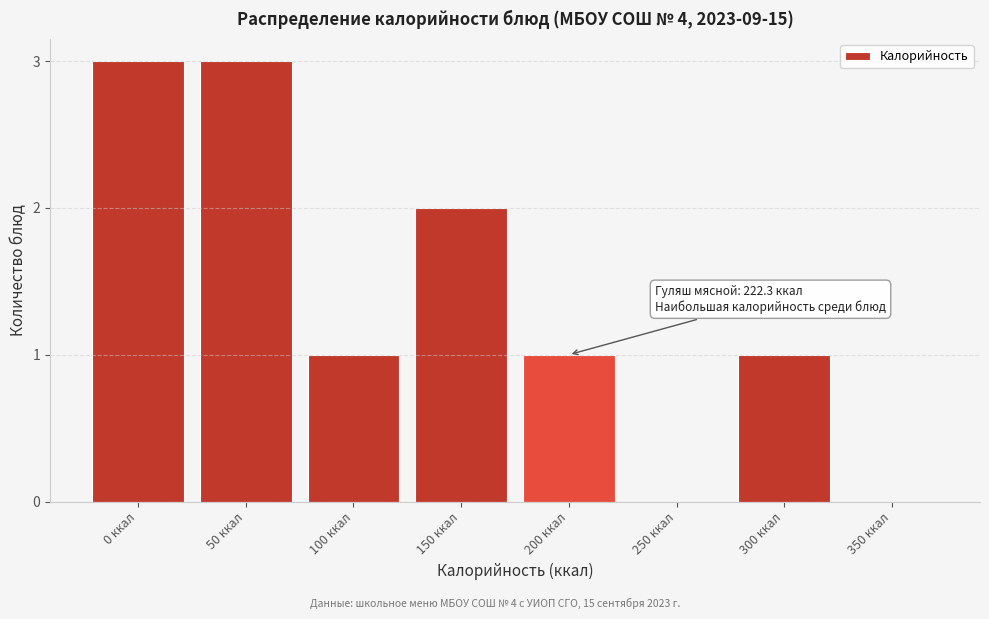

Reading left to right, what are all the values shown in this chart?

0 ккал=3	50 ккал=3	100 ккал=1	150 ккал=2	200 ккал=1	250 ккал=0	300 ккал=1	350 ккал=0